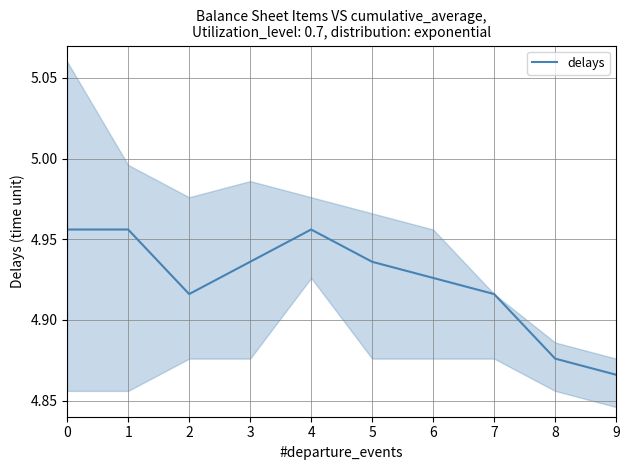

True or false: there are more than 2 points higher than both neighbors.

False